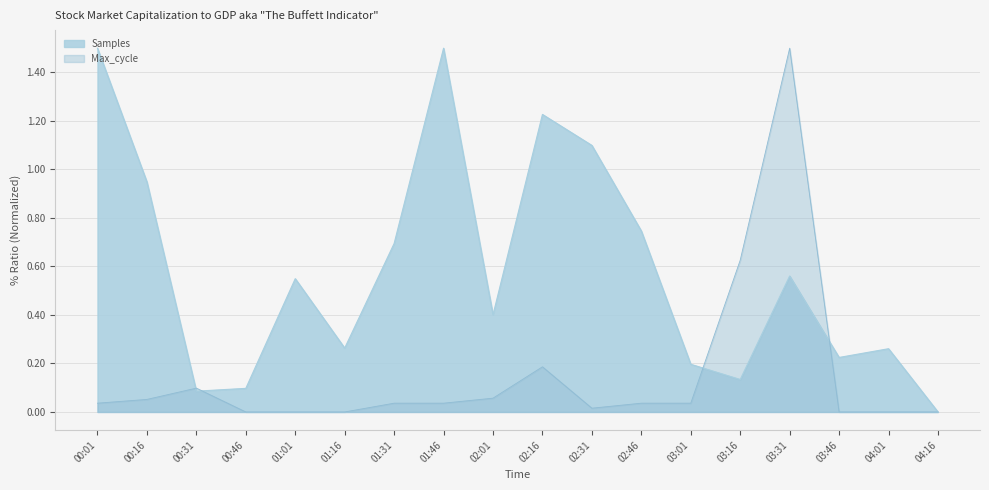

List the series in order of their overall mean, highest first.

Samples, Max_cycle